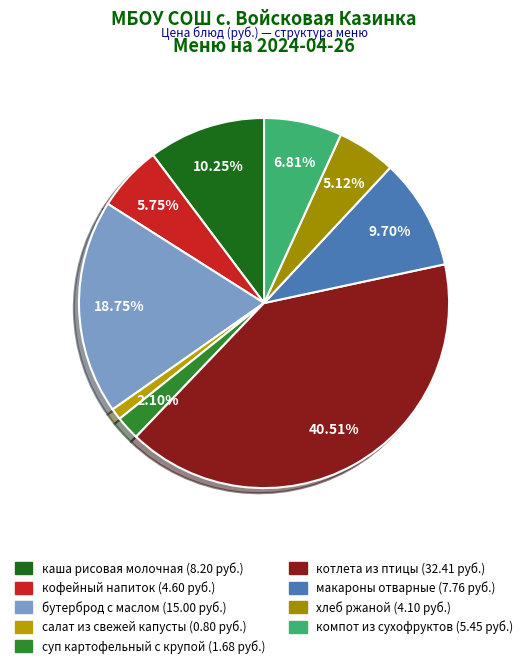

To the nearest percent, what portion does салат из свежей капусты represent?

1%